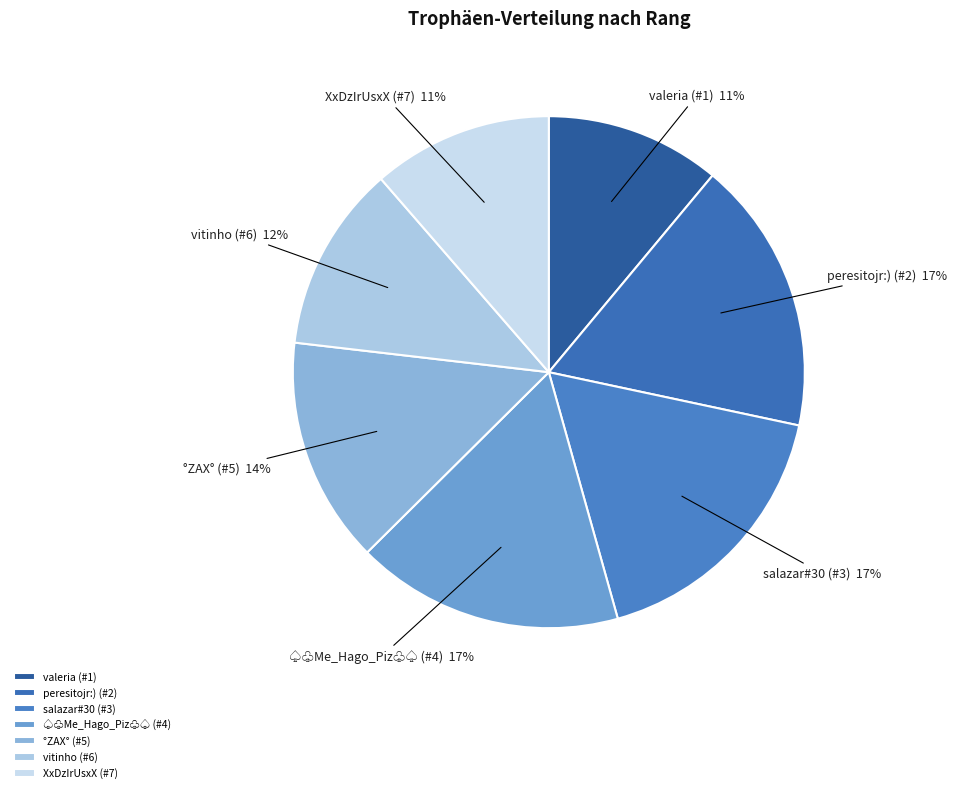

Approximately how many times larger is the value at valeria (#1) compared to XxDzIrUsxX (#7)?

1.0